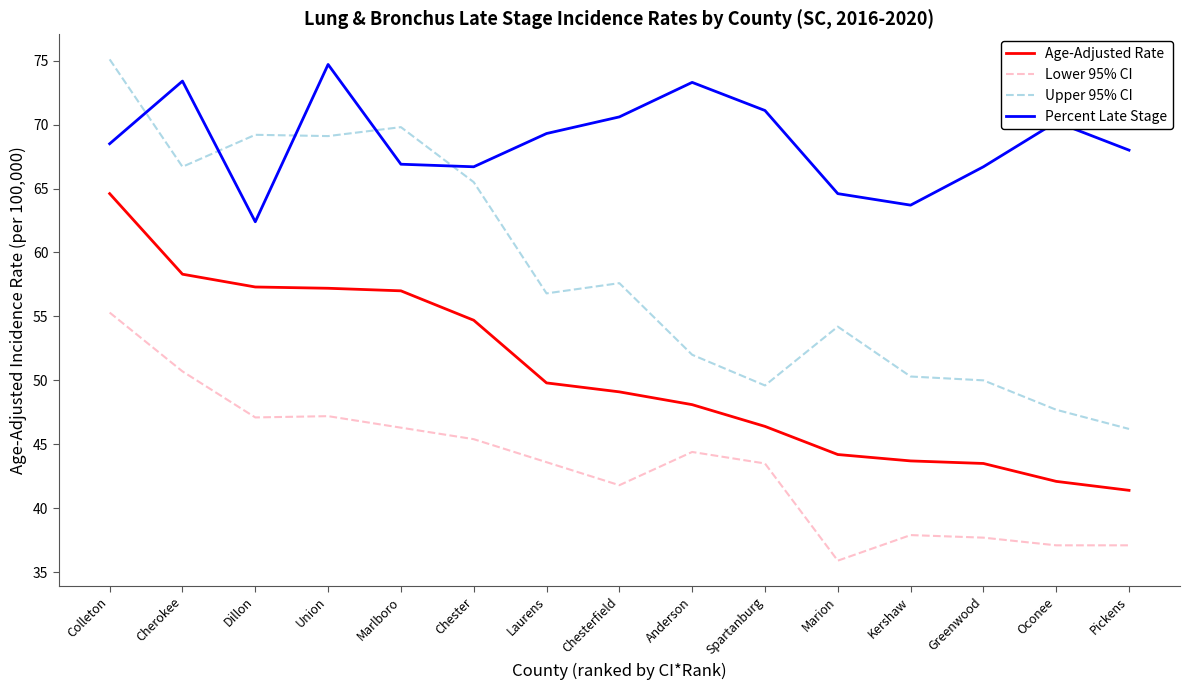

Which series has the largest total across all categories?

Percent Late Stage